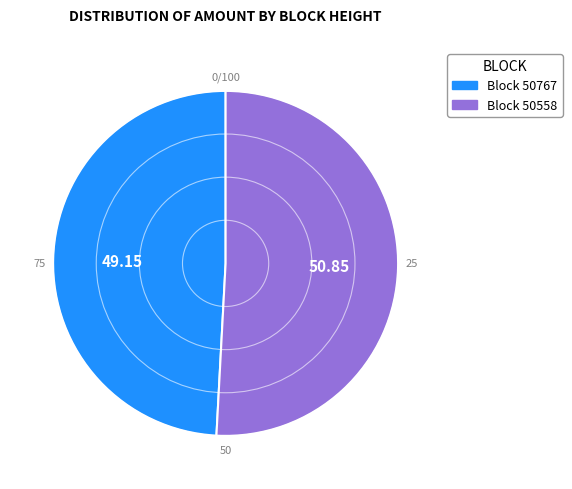

Is the sum of Block 50767 and Block 50558 greater than half?

Yes